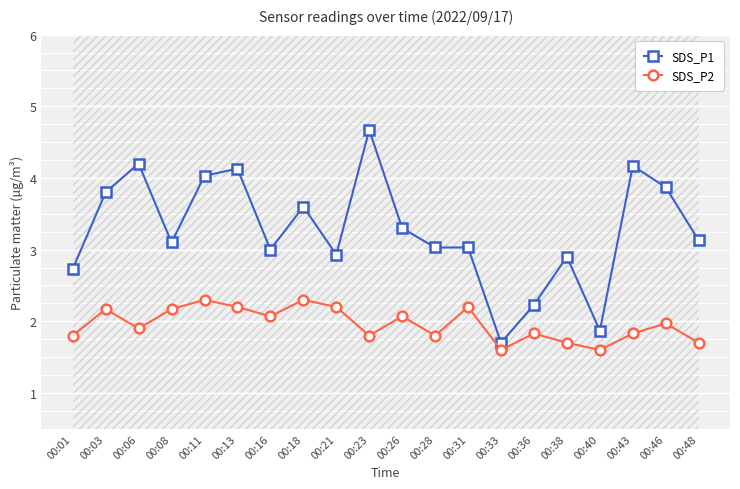

What is the total value across all series at 00:11?

6.3